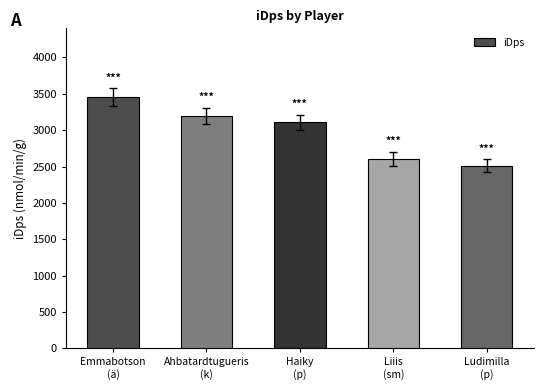

Approximately how many times larger is the value at Ludimilla
(p) compared to Ahbatardtugueris
(k)?

0.8